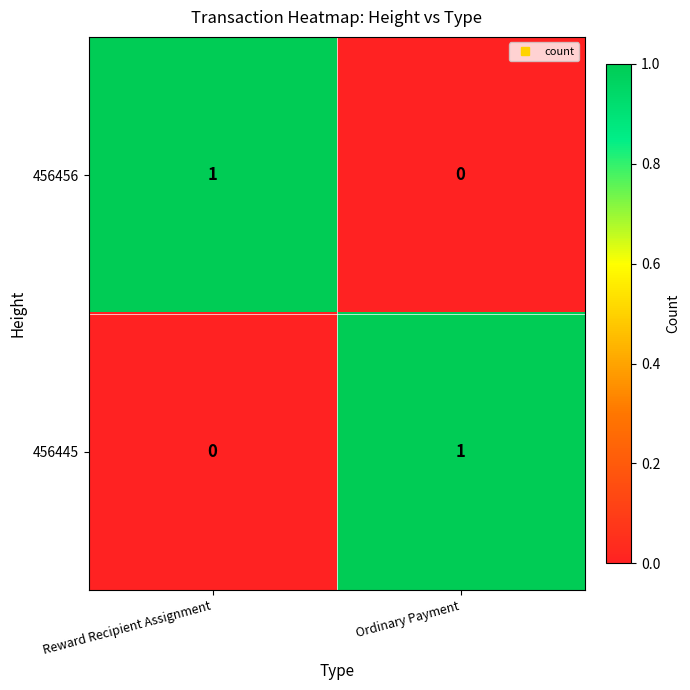

Rank the categories by 456456 value from highest to lowest.

Reward Recipient Assignment, Ordinary Payment